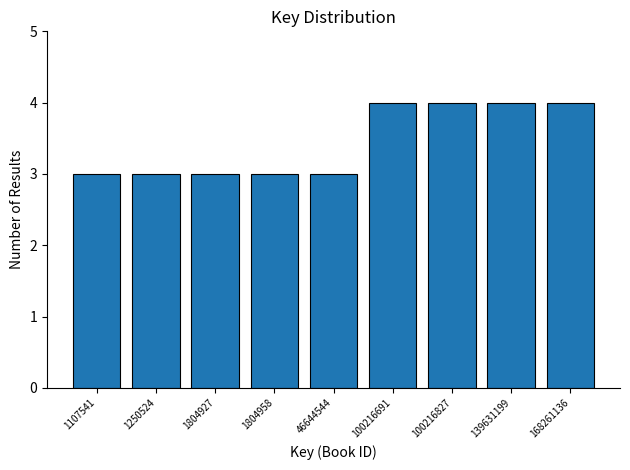

Reading left to right, transcribe all the data shown in this chart.

3	3	3	3	3	4	4	4	4